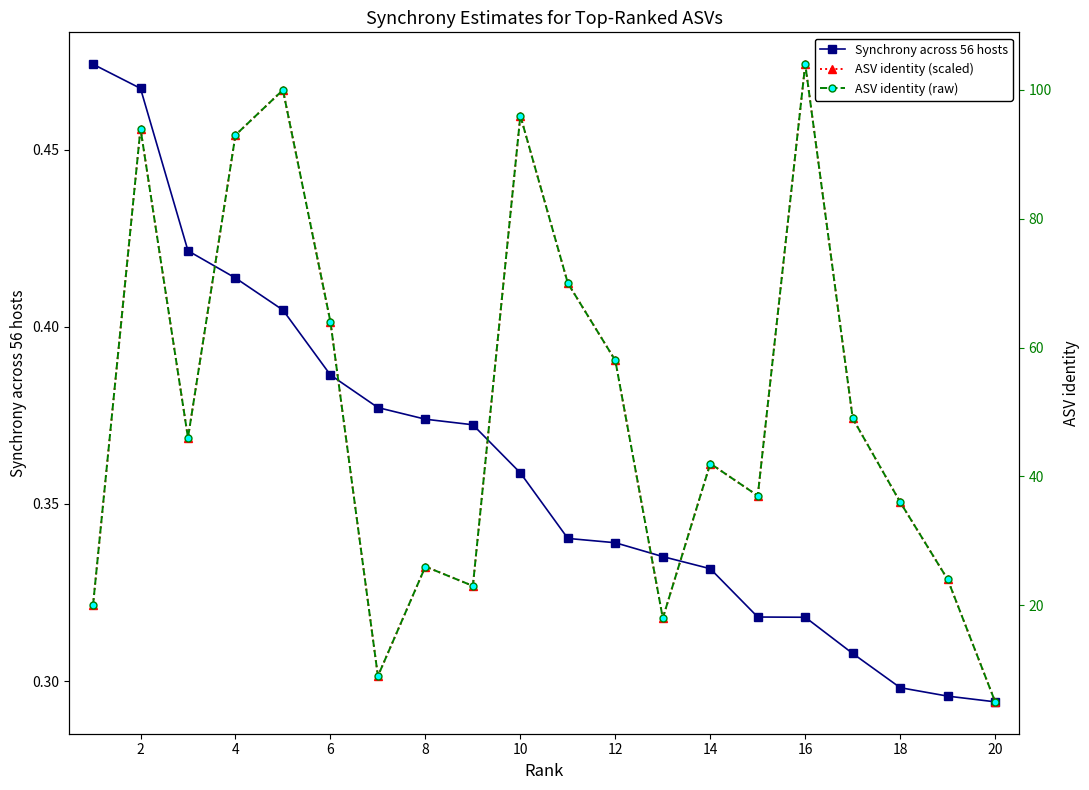

How many series are shown in this chart?

3